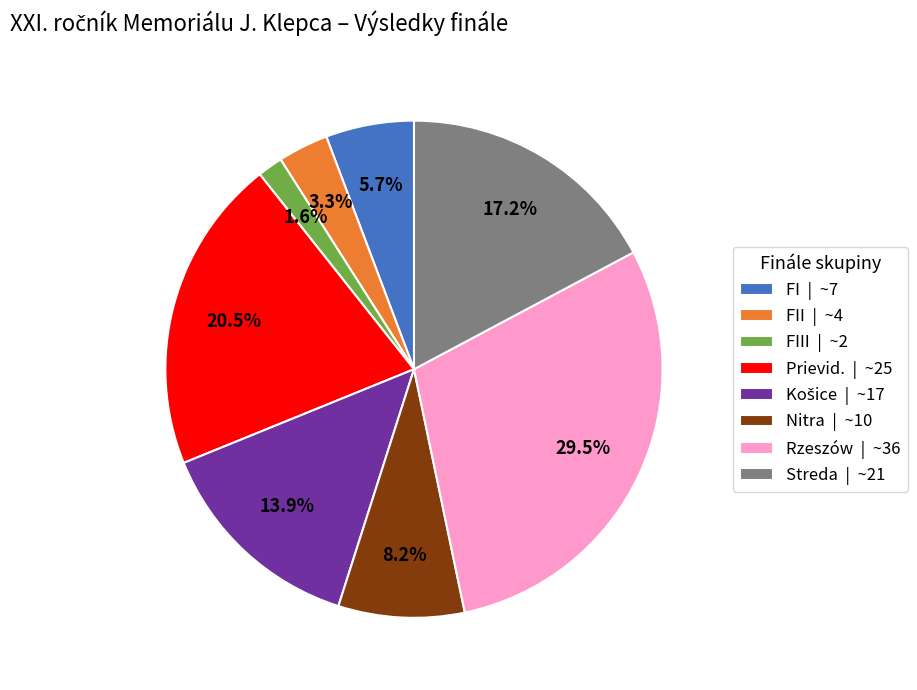

Which slice is the smallest?

FIII | ~2